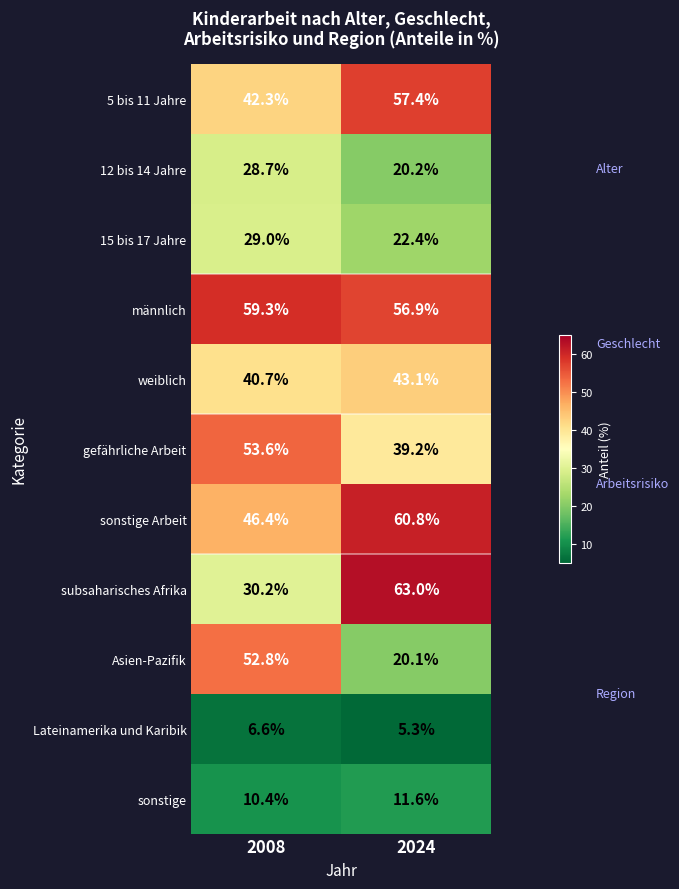

What is the greatest value displayed?

63.0